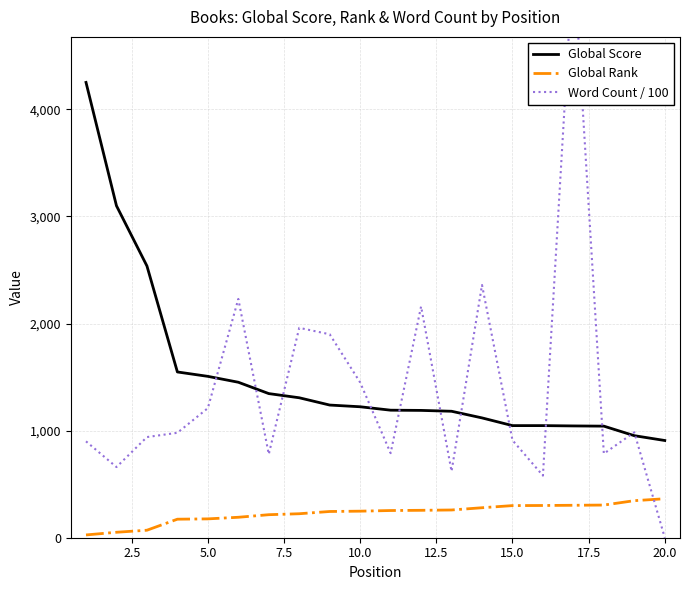

What is the greatest value displayed?

5430.0